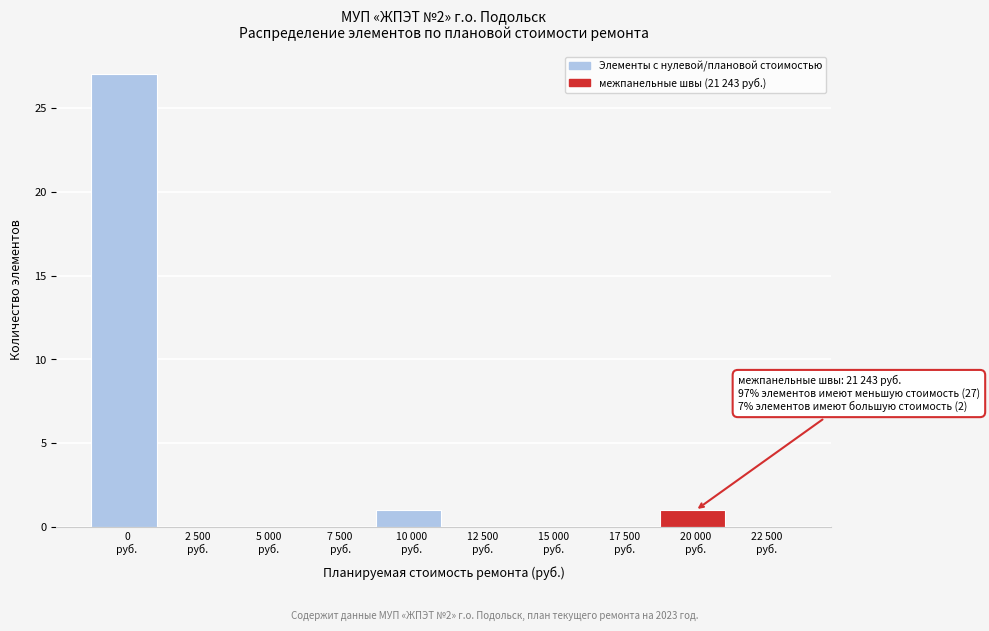

What is the greatest value displayed?

27